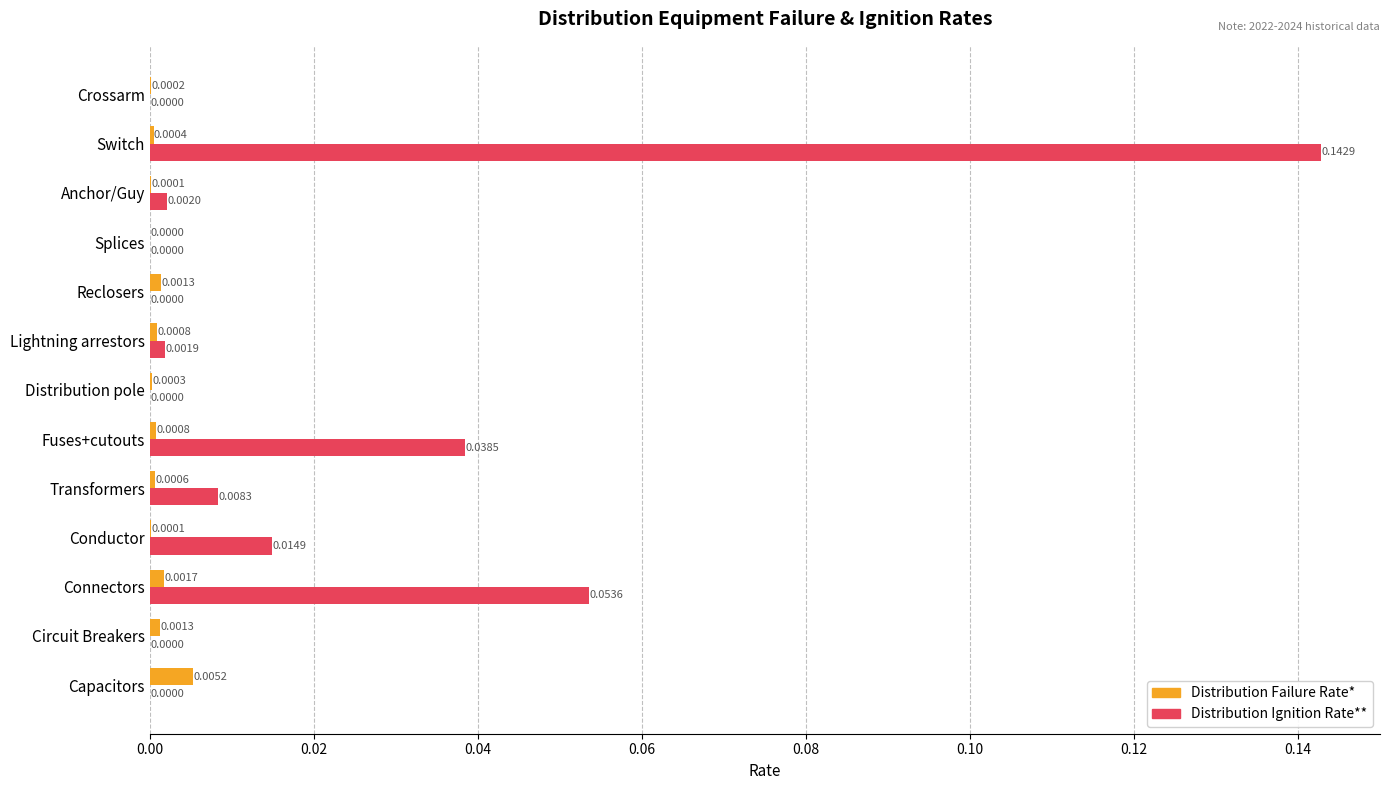

Is the value of Distribution Failure Rate* at Circuit Breakers greater than the value of Distribution Ignition Rate** at Conductor?

No